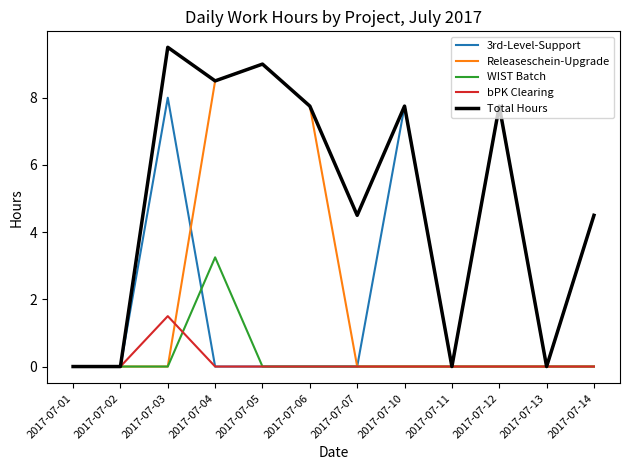

Between 2017-07-06 and 2017-07-14, which series saw the biggest shift?

Releaseschein-Upgrade